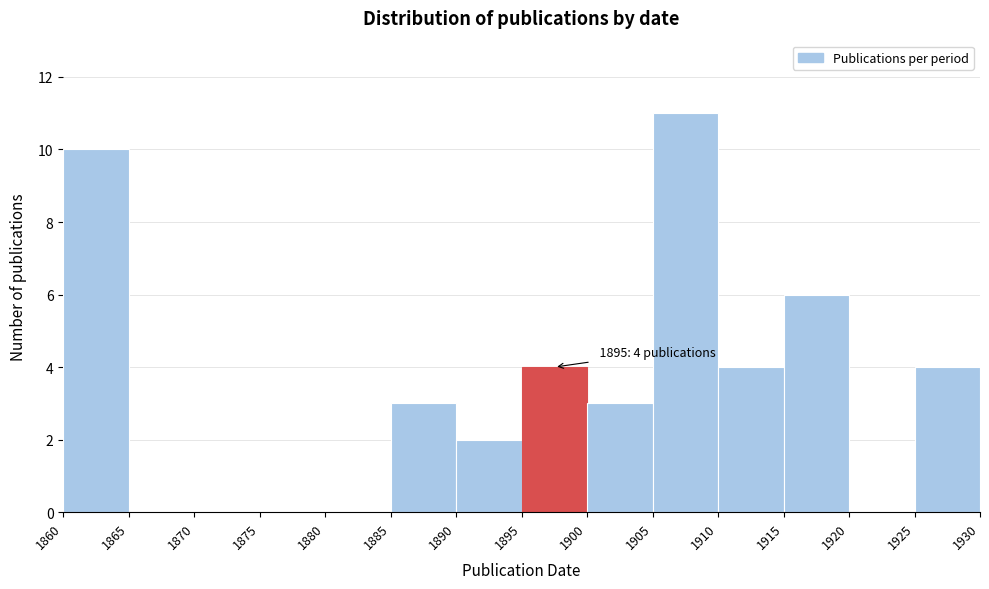

Which range on the x-axis has the tallest bar?

1905 to 1910